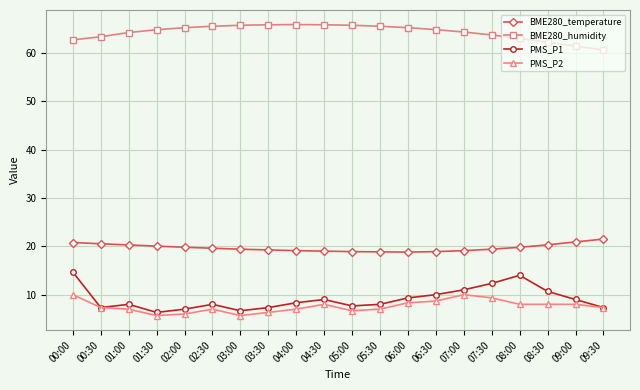

At 06:00, list the series in order from largest to smallest.

BME280_humidity, BME280_temperature, PMS_P1, PMS_P2